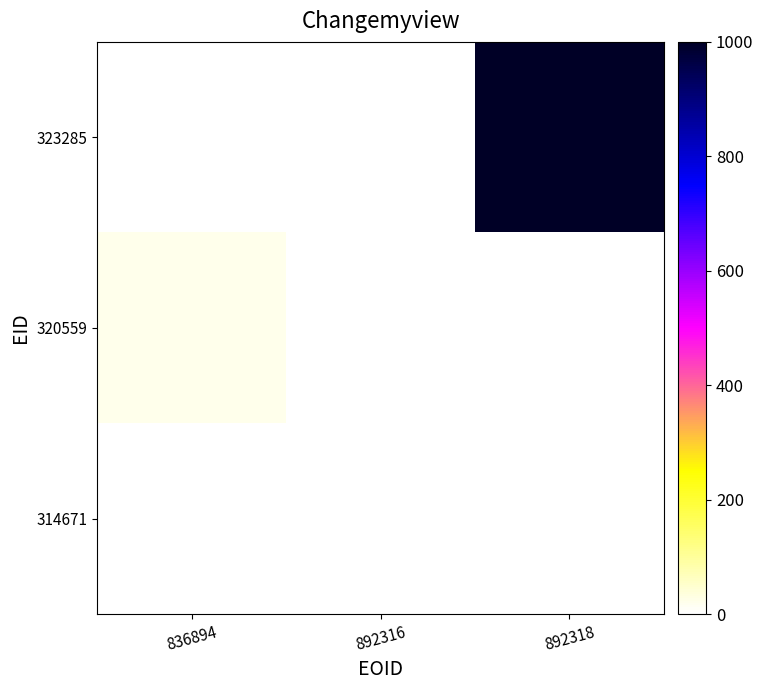

Reading right to left, what are all the values shown in this chart?

314671: 892318=0.0	892316=0.0	836894=0.0
320559: 892318=0.0	892316=0.0	836894=20.8
323285: 892318=1000.0	892316=0.0	836894=0.0